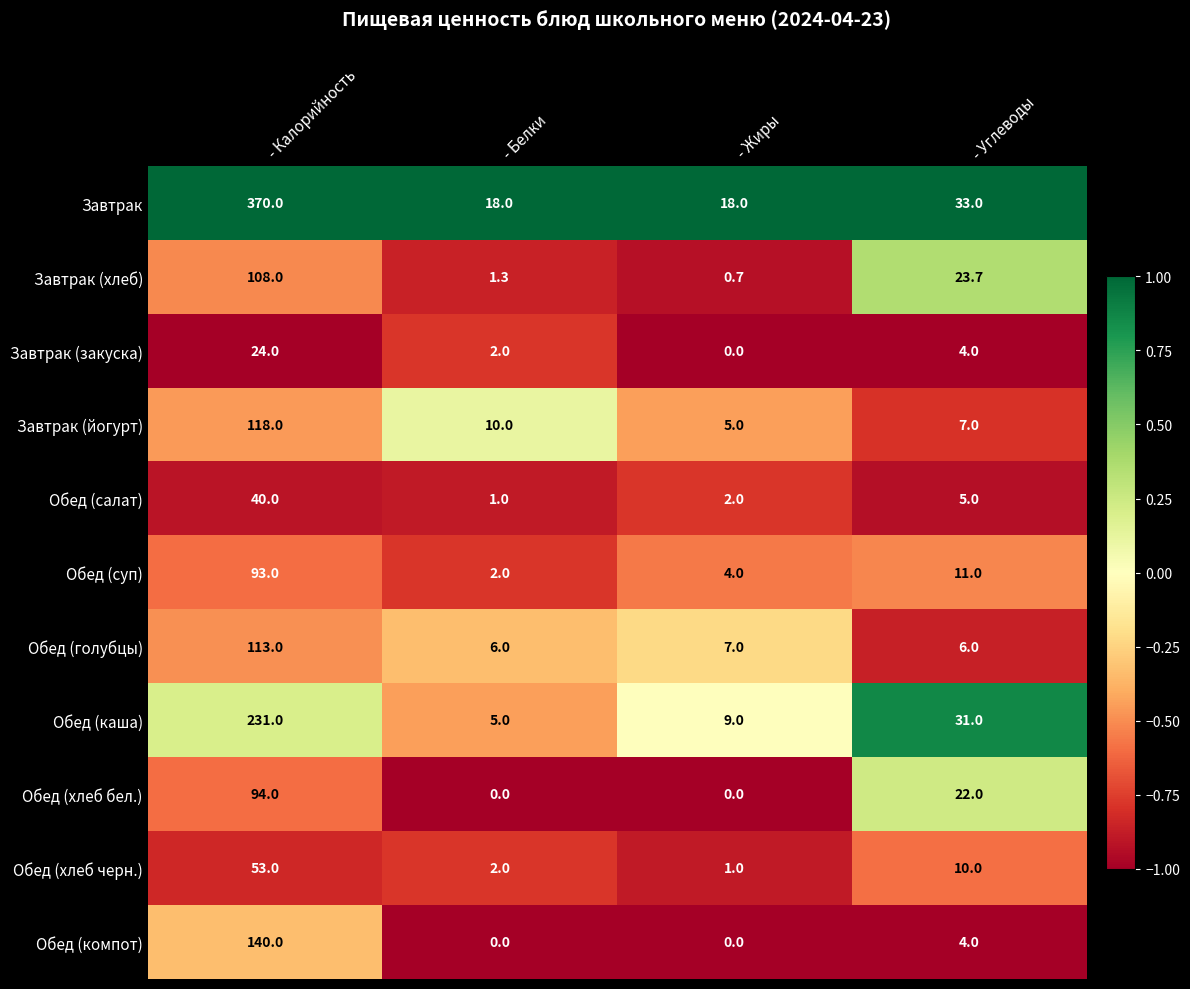

Count the number of categories in the chart.

4